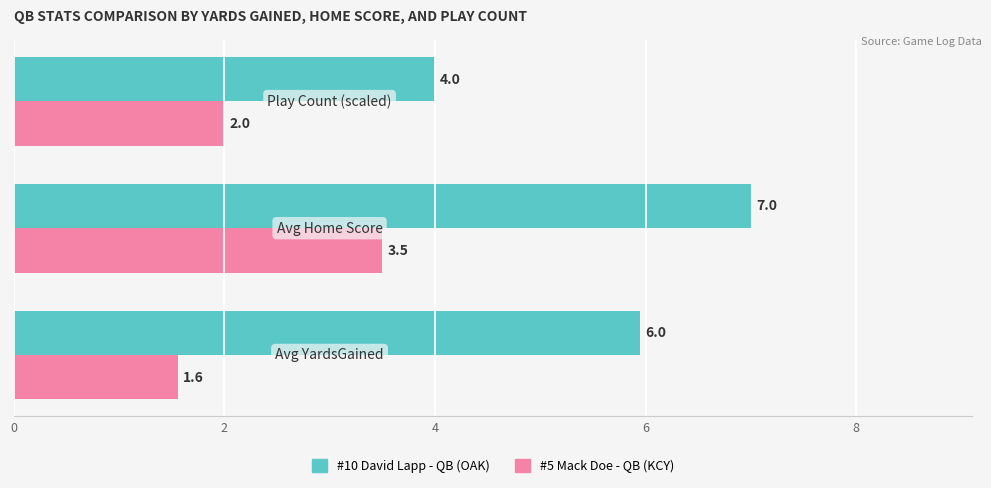

What is the maximum value shown in the chart?

7.0